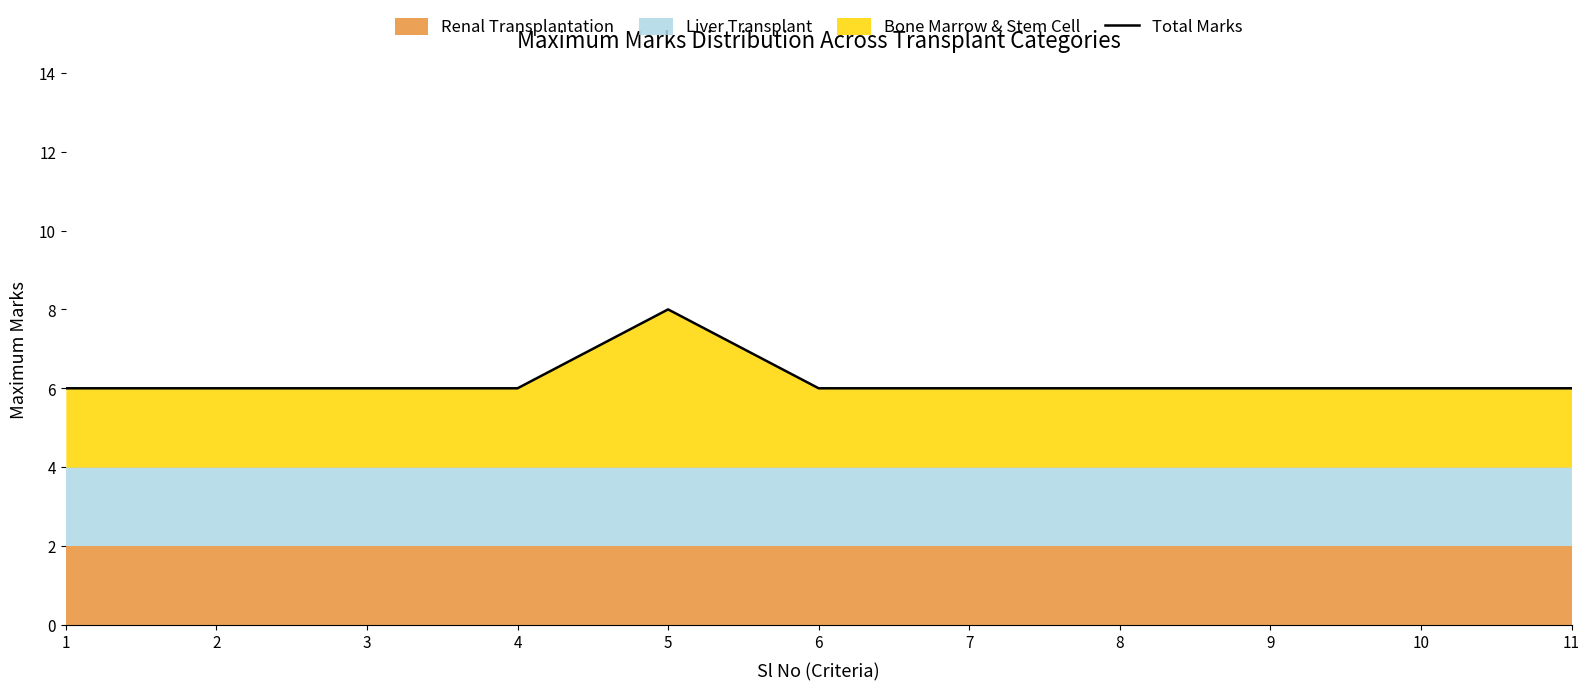

How many lines are shown in the chart?

1